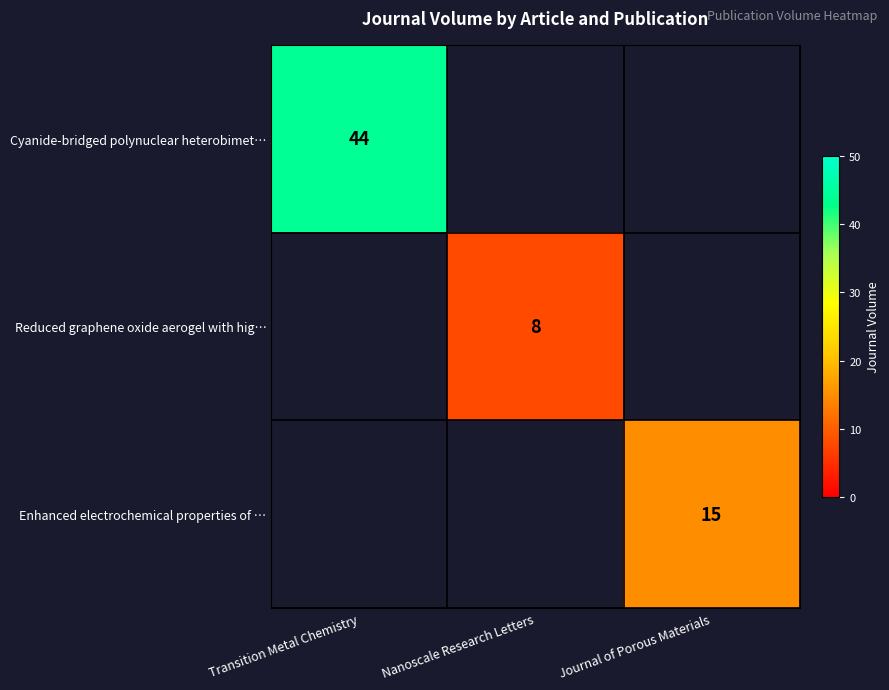

The Reduced graphene oxide aerogel with hig… series shows 8 at Nanoscale Research Letters. True or false?

True